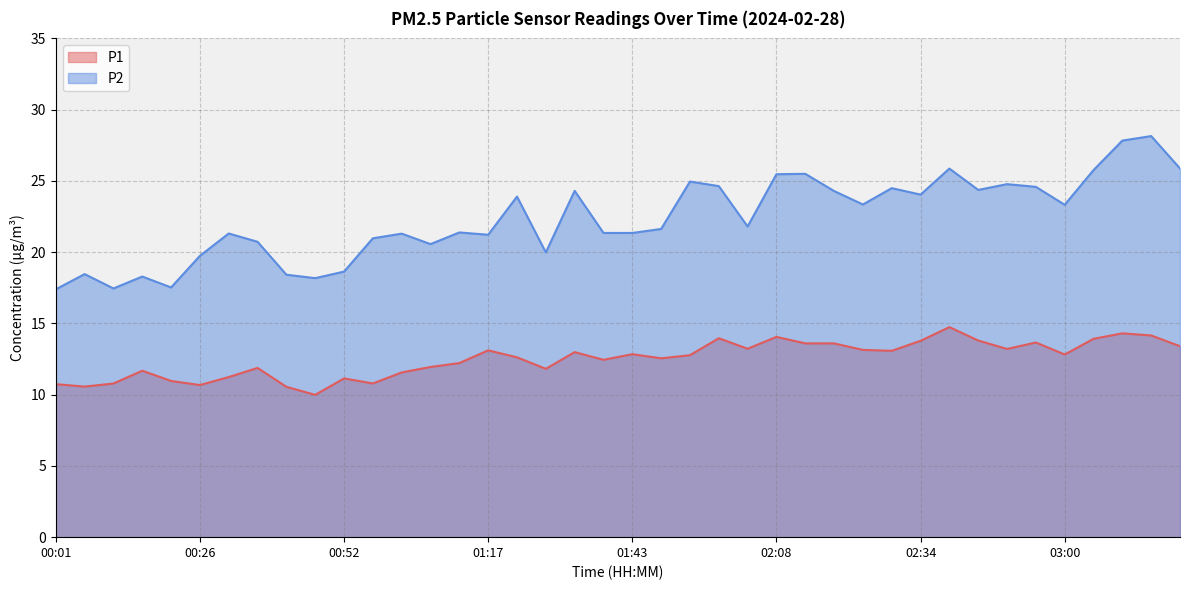

What is the label of the 22nd point from the left?

01:48